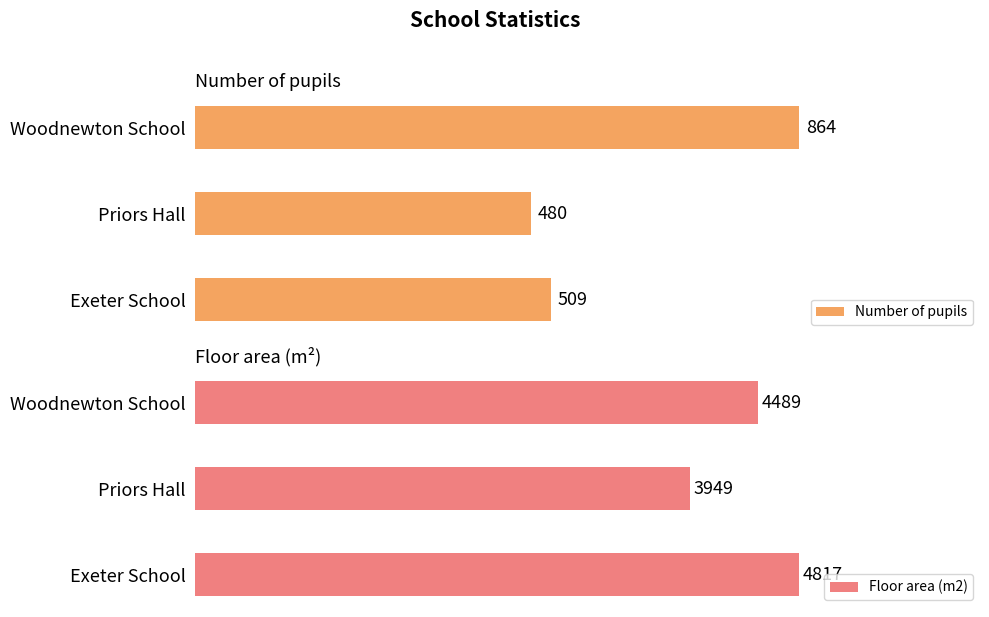

Which category has the lowest value in the Number of pupils series?

Priors Hall